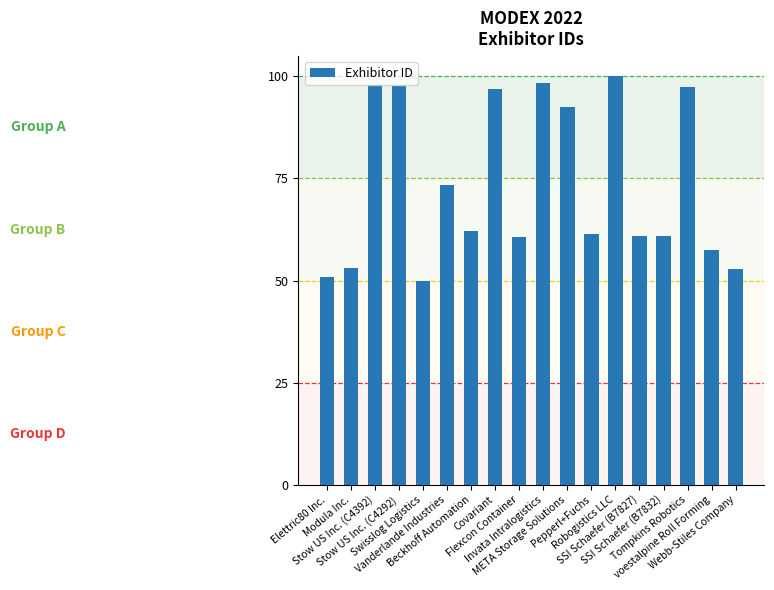

The chart shows a value of 148.9 at Tompkins Robotics. True or false?

False